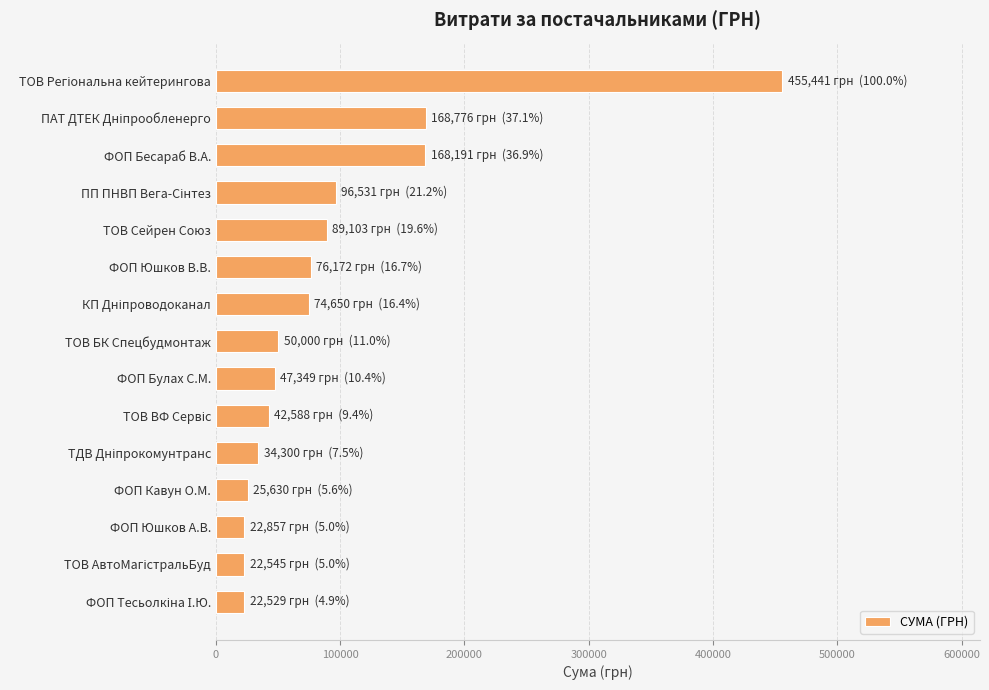

What is the ratio of the value at ФОП Бесараб В.А. to the value at ТОВ БК Спецбудмонтаж?

3.4